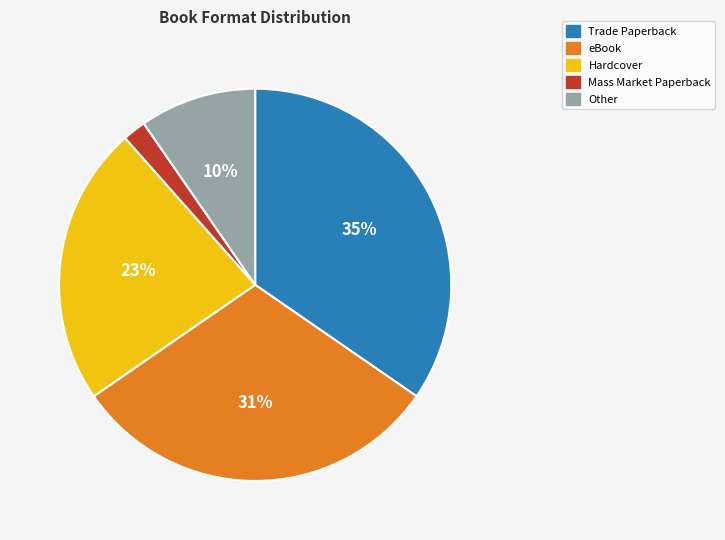

Does any single category account for the majority?

No